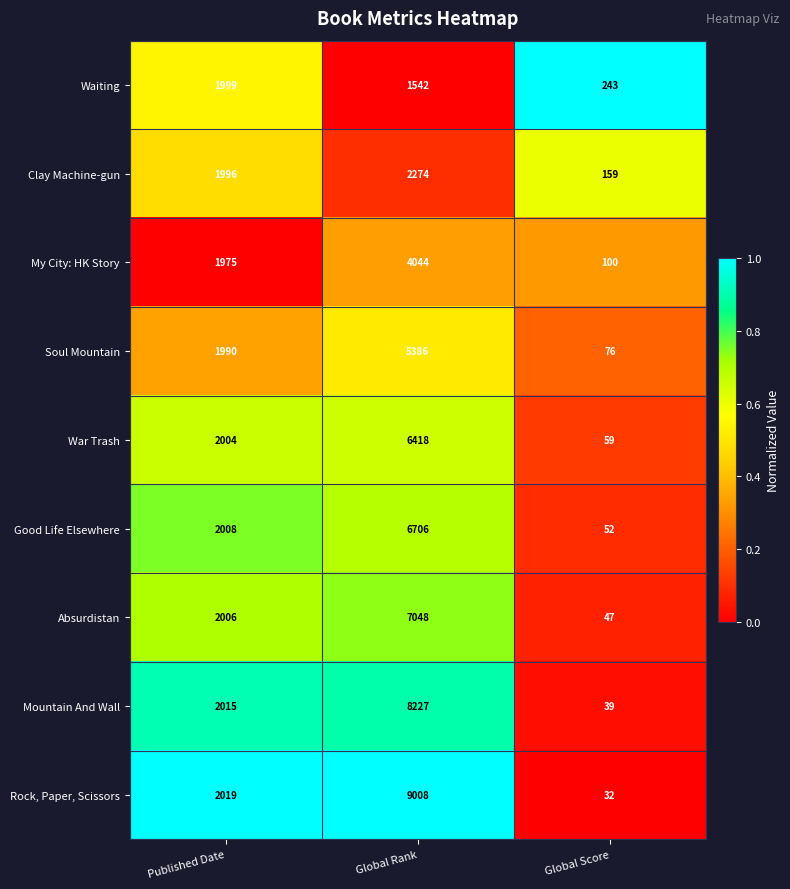

Which series has the largest total across all categories?

Rock, Paper, Scissors